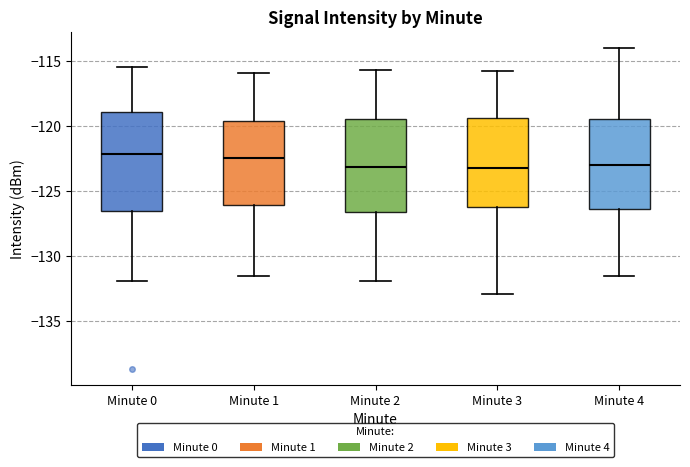

Reading left to right, transcribe this box plot: for each box, give where its median line is, the range the box spans, and where its two whiskers end, as read against the y-axis. The values are not printed on the chart, so give them approximately, as read against the axis.

Minute 0: median -122.0, box -126.5 to -119.0, whiskers -132.0 to -115.5
Minute 1: median -122.5, box -126.0 to -119.5, whiskers -131.5 to -116.0
Minute 2: median -123.0, box -126.5 to -119.5, whiskers -132.0 to -115.5
Minute 3: median -123.0, box -126.0 to -119.5, whiskers -133.0 to -116.0
Minute 4: median -123.0, box -126.5 to -119.5, whiskers -131.5 to -114.0